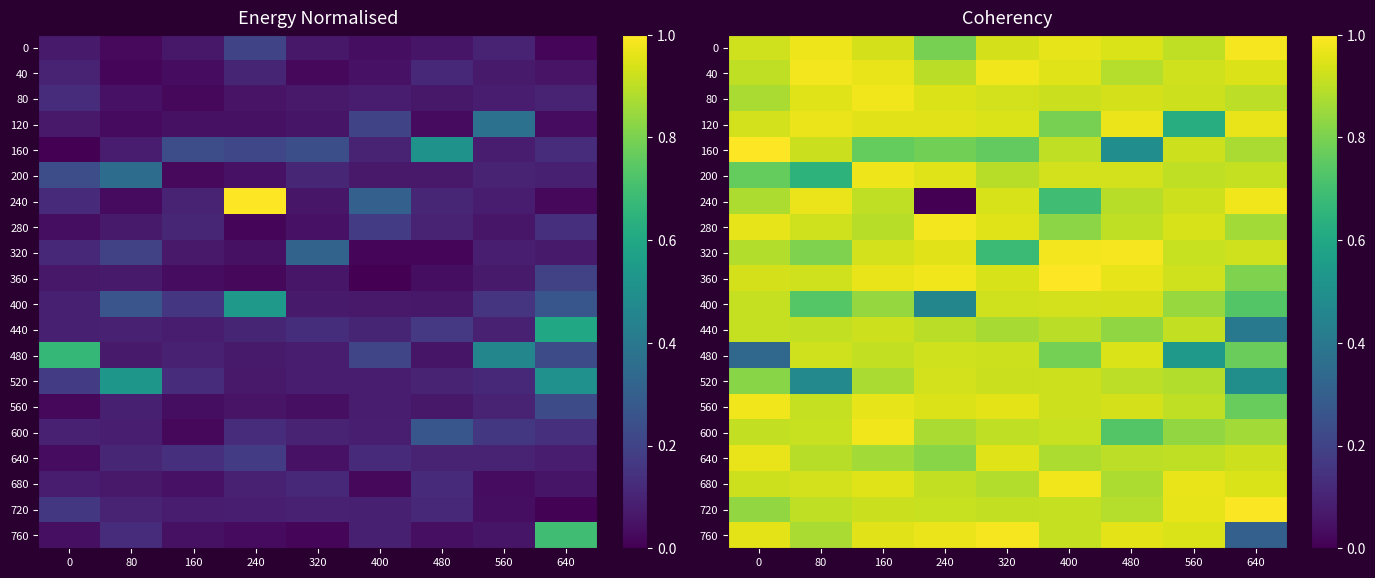

The value of 320 at 160 is 0.9. True or false?

True